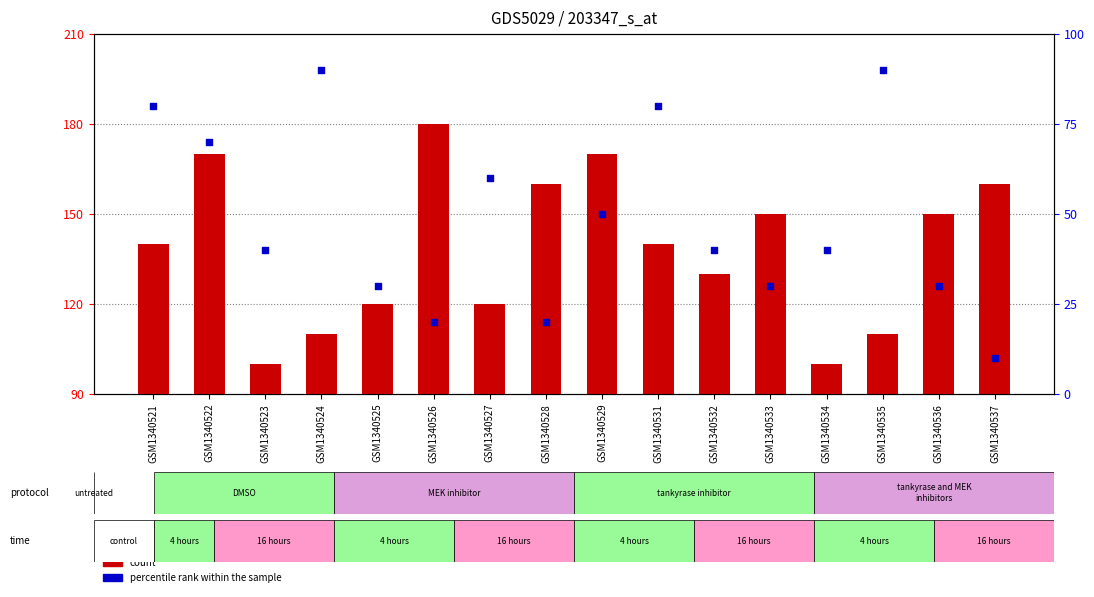

At which category is the sum across all series the highest?

GSM1340522